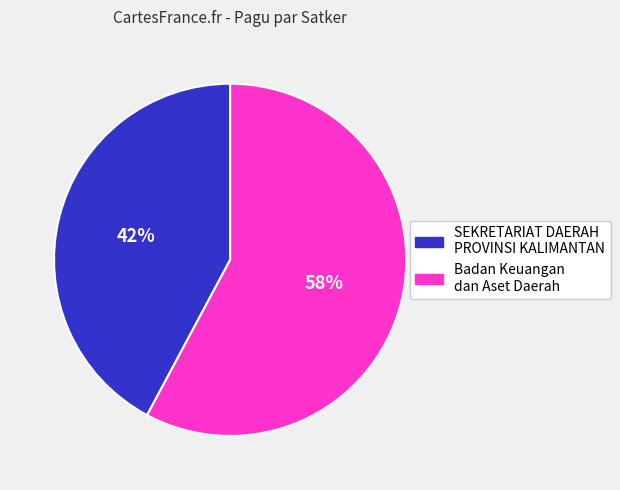

To the nearest percent, what is the difference between the largest and smallest slice percentages?

16%